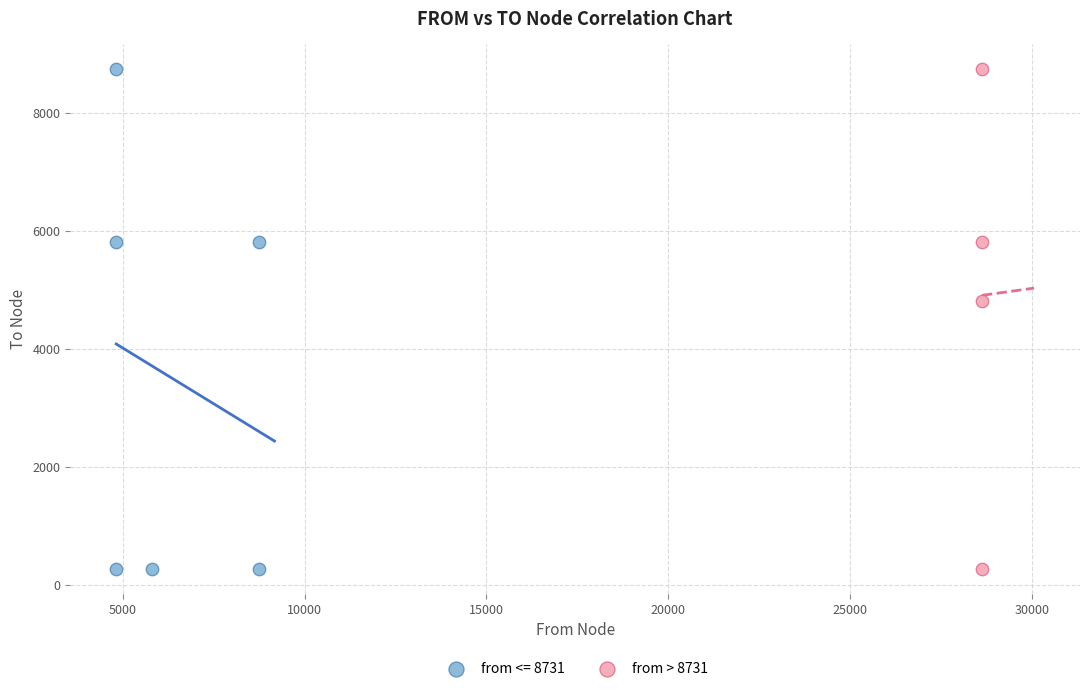

What are all the series names shown in the legend?

from <= 8731, from > 8731